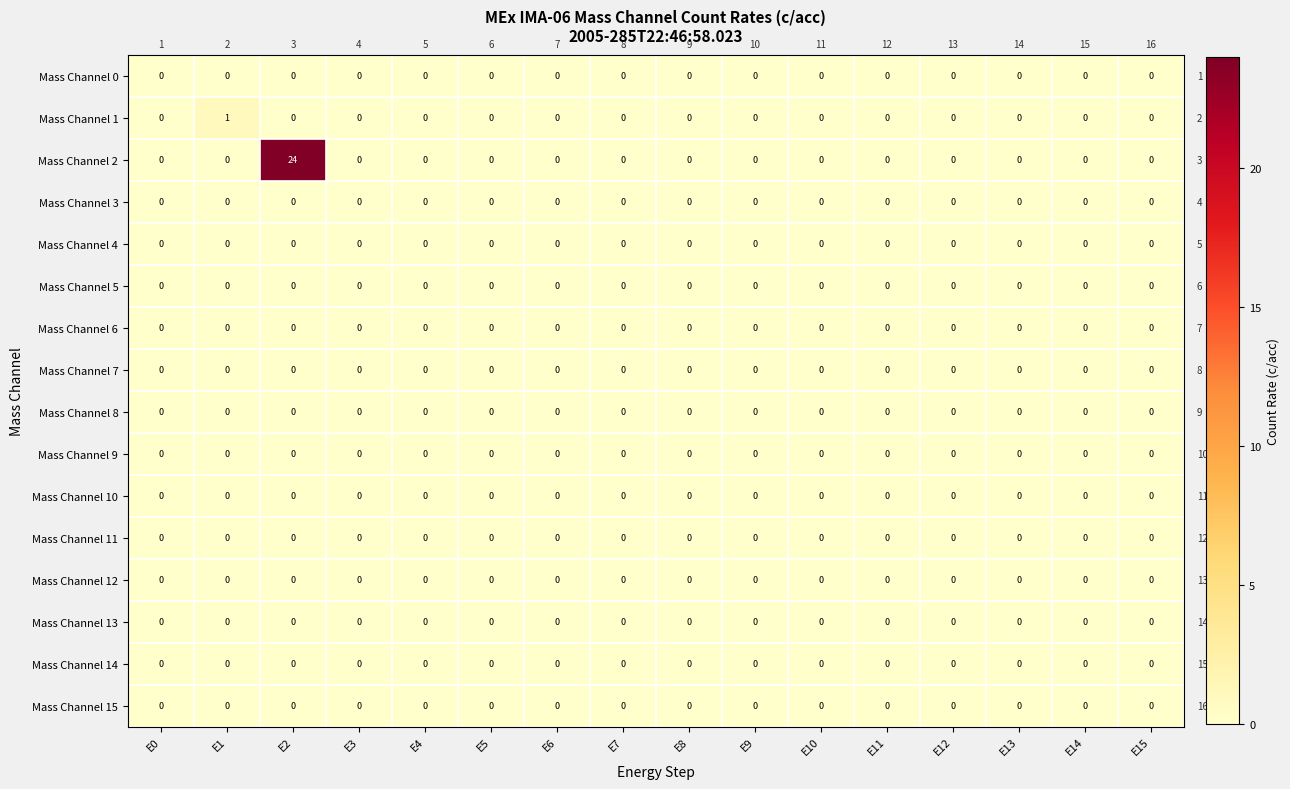

Which series has the largest total across all categories?

Mass Channel 2